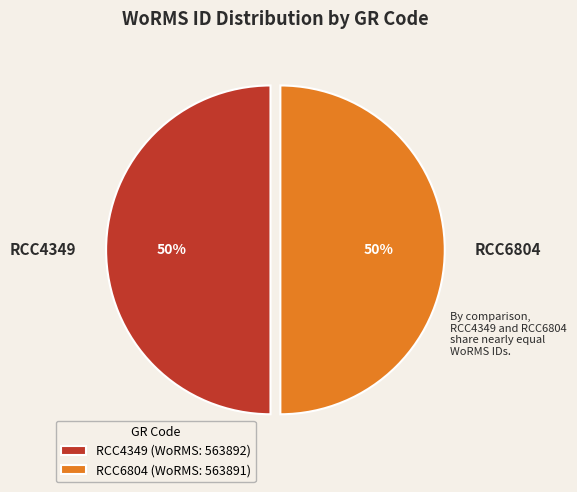

Count the number of slices in the pie.

2